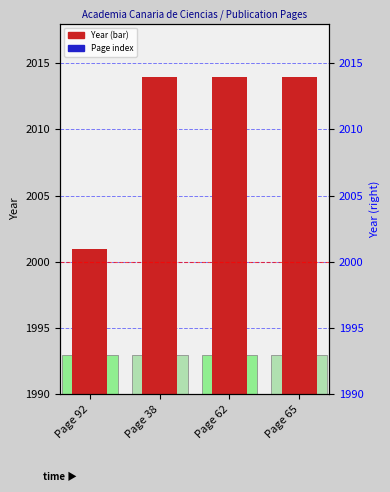

What is the maximum value shown in the chart?

2014